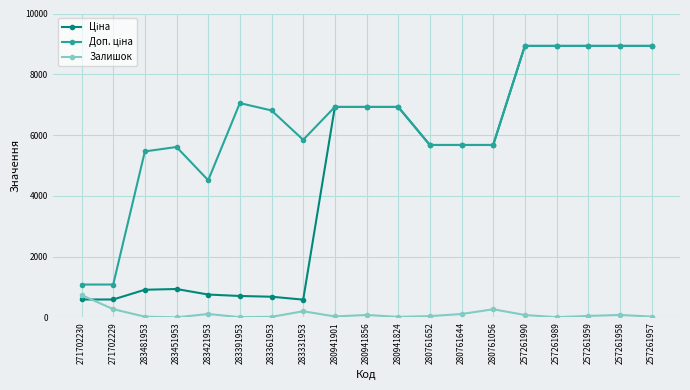

At which label does Залишок reach its peak?

271702230